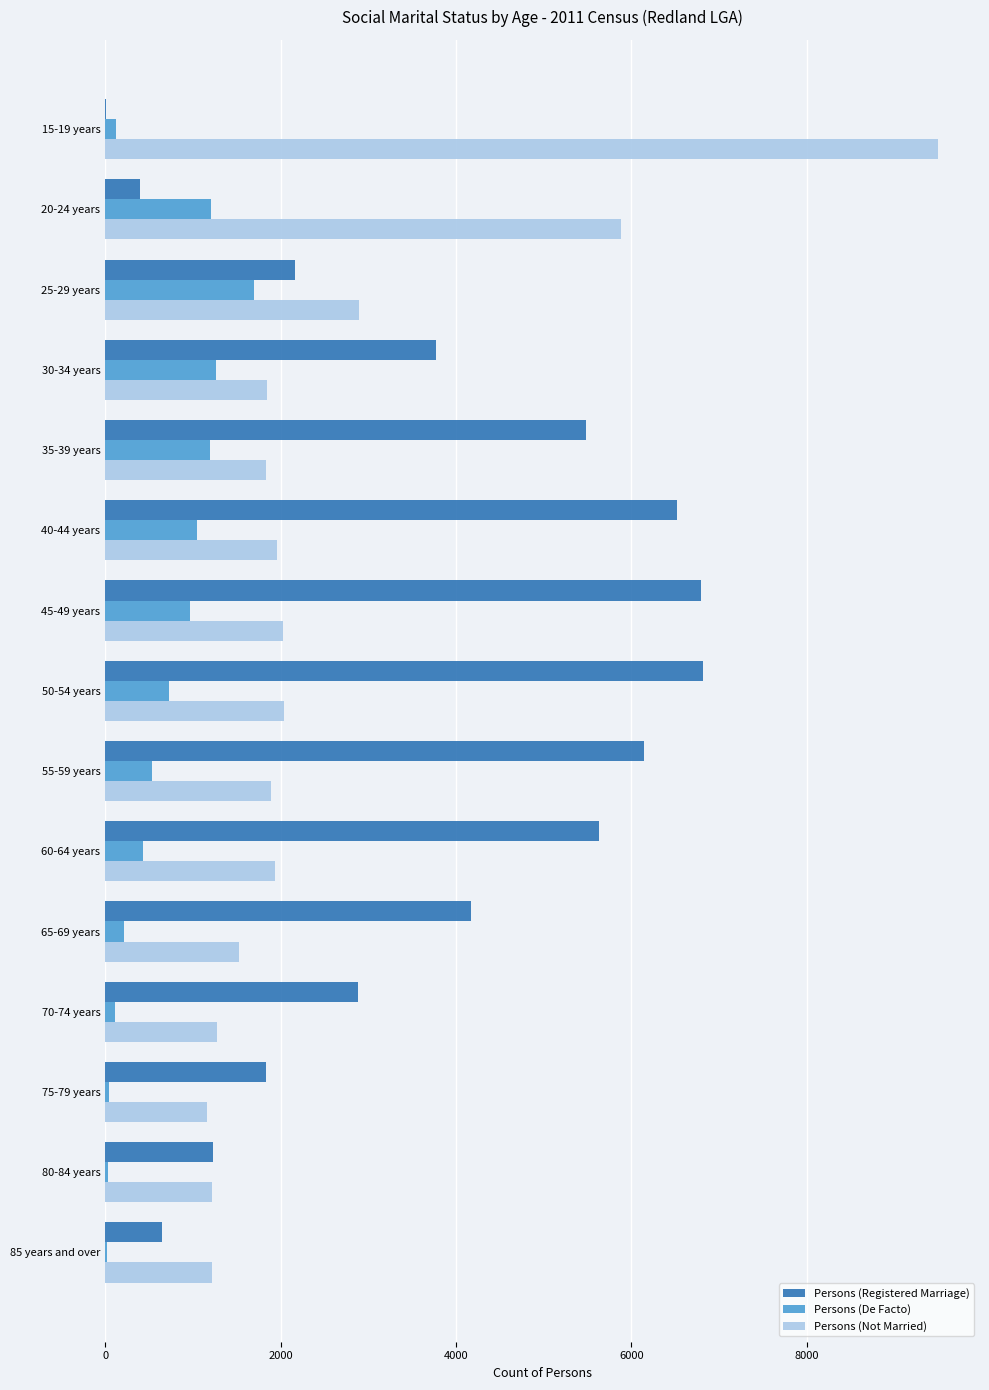

At which label is Persons (Not Married) closest to 5332?

20-24 years